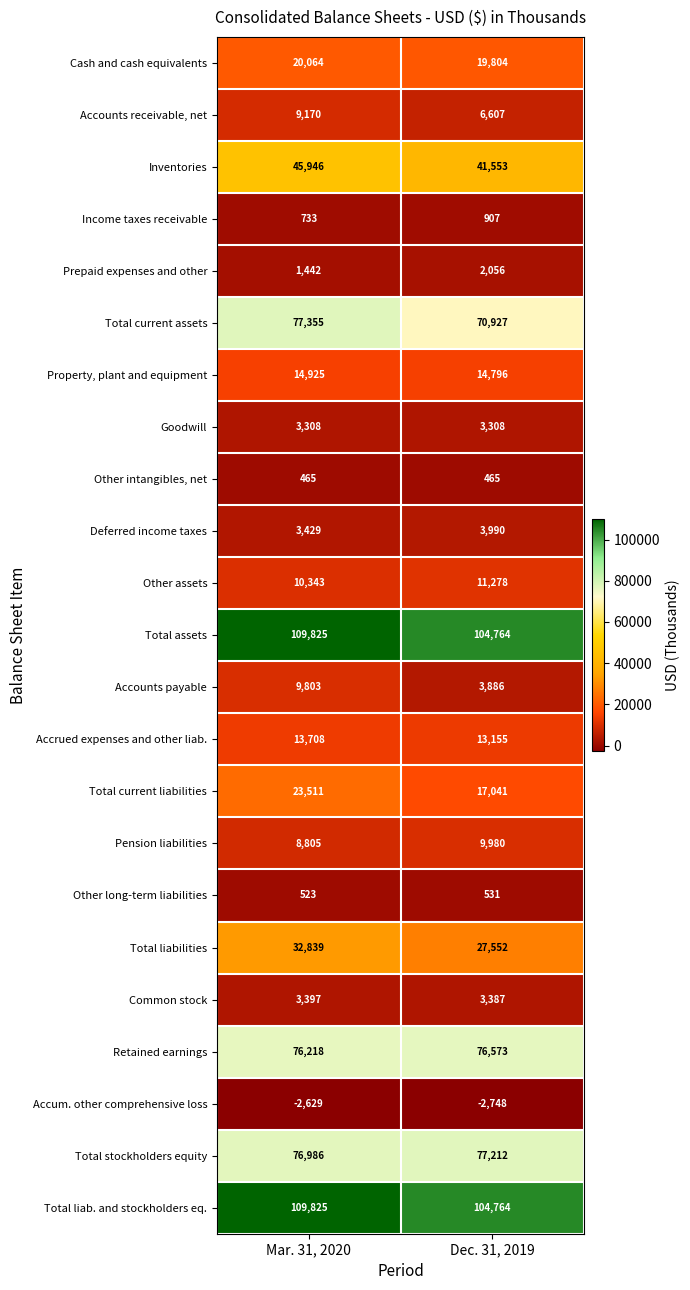

What is the maximum value for Total liab. and stockholders eq.?

109825